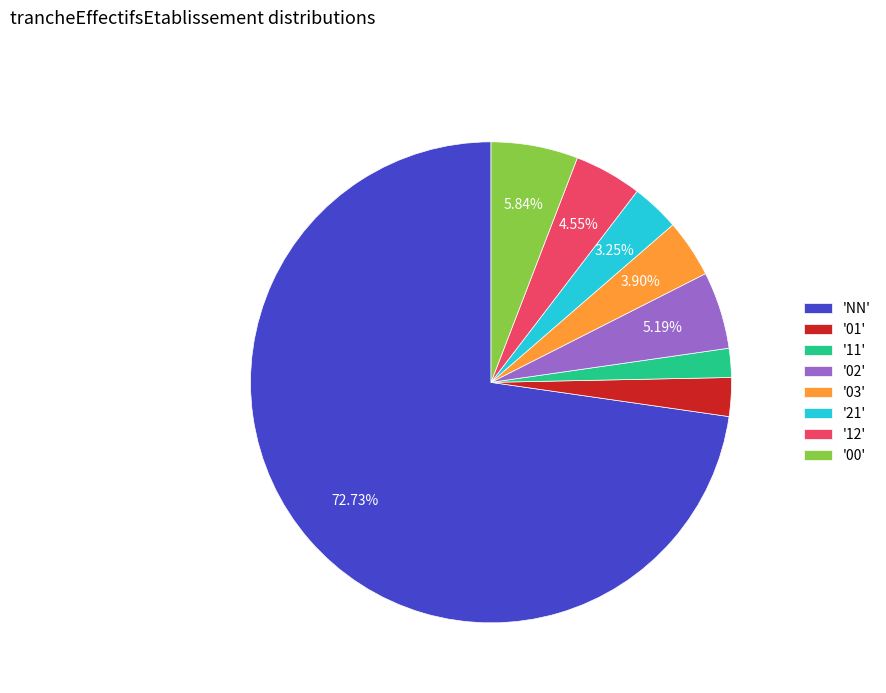

To the nearest percent, what is the difference between the largest and smallest slice percentages?

71%